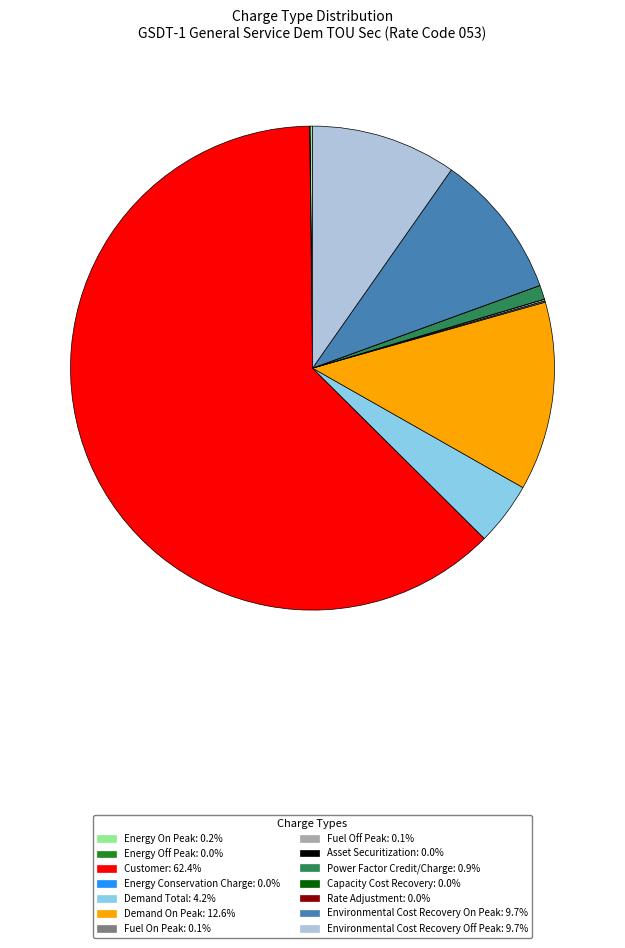

Do Demand On Peak and Power Factor Credit/Charge together represent more than half of the pie?

No